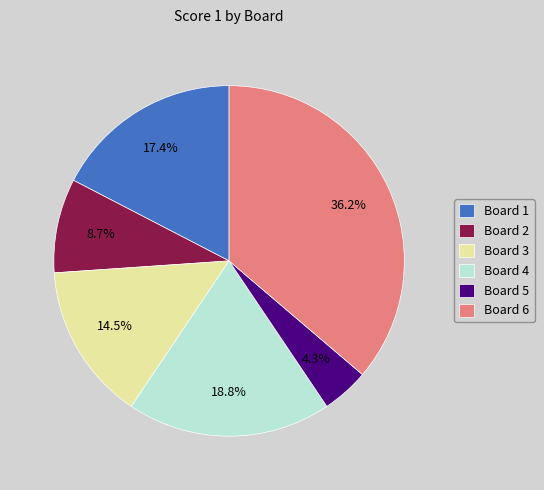

Does Board 5 account for over 50% of the chart?

No